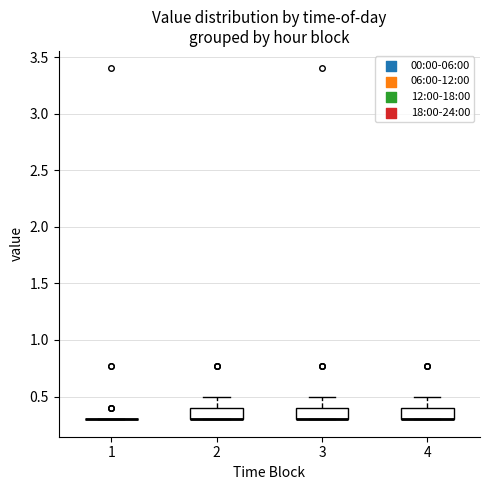

Where is the lower edge of the box at x = 2 on the y-axis? The values are not printed on the chart, so give them approximately, as read against the axis.

0.3